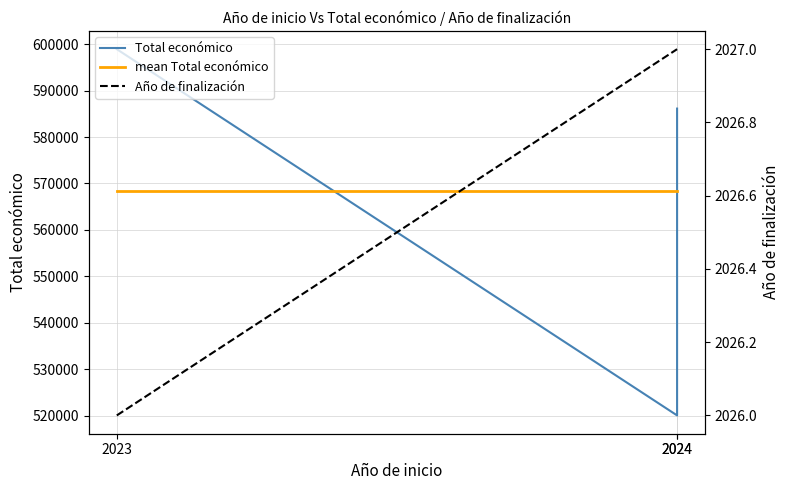

Is it true that mean Total económico equals 568363.7 at 2024?

True